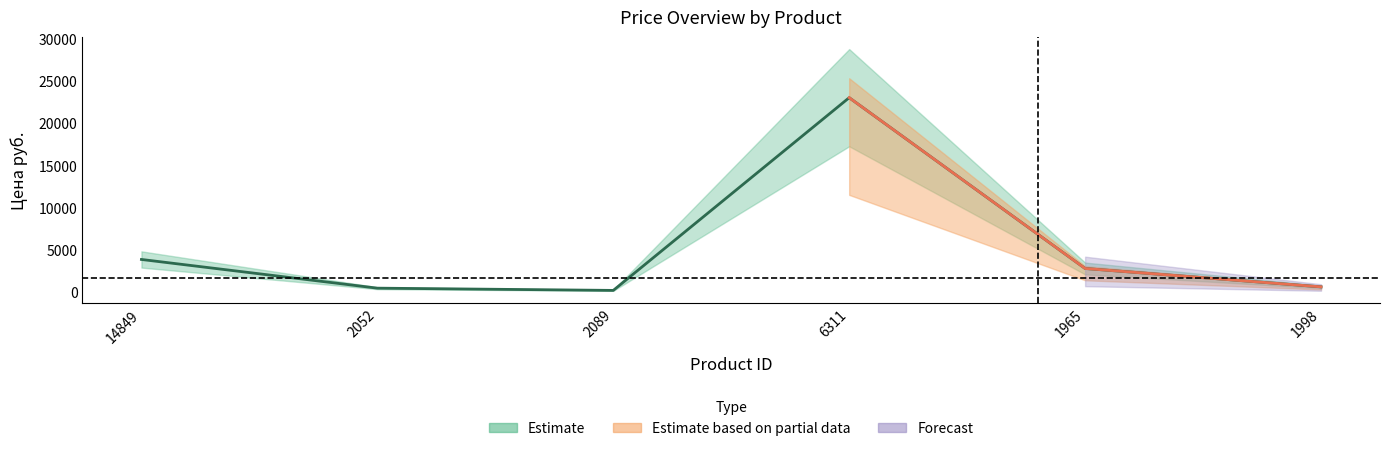

Count the number of categories in the chart.

6